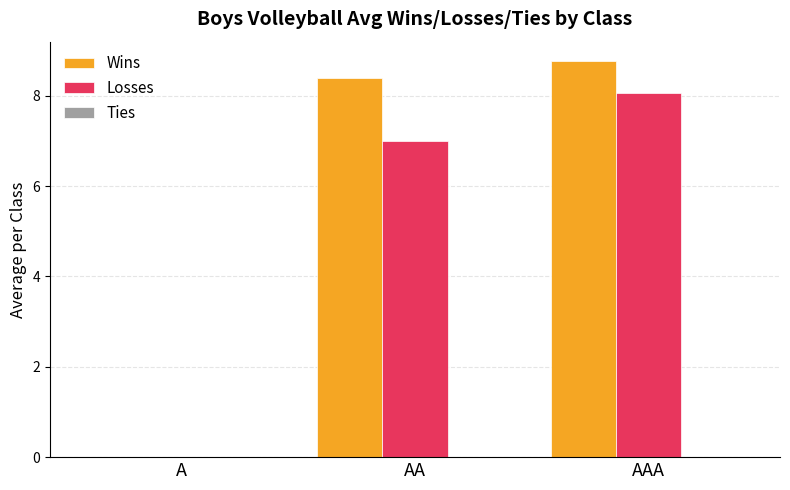

Which series changed the most between A and AA?

Wins